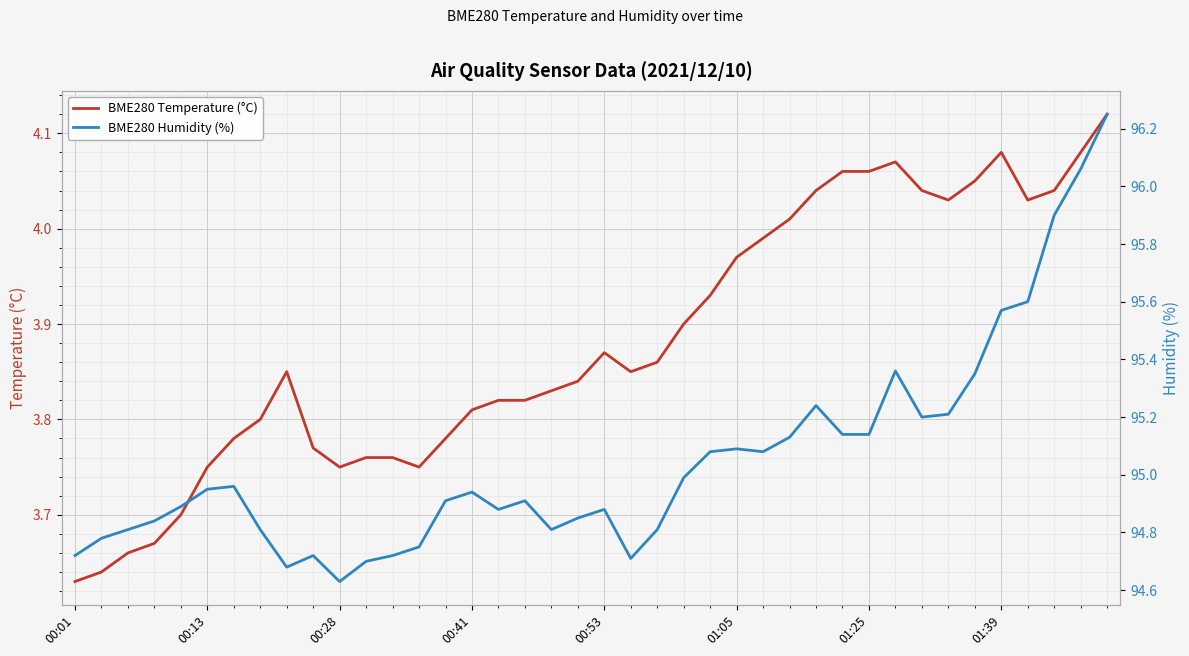

The BME280 Temperature (°C) series shows 6.0 at 26. True or false?

False